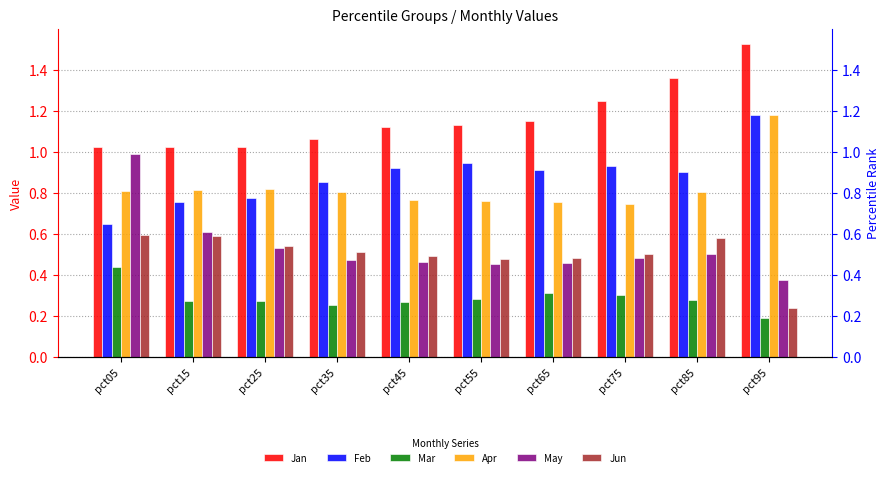

At how many categories does at least one series exceed 0?

10